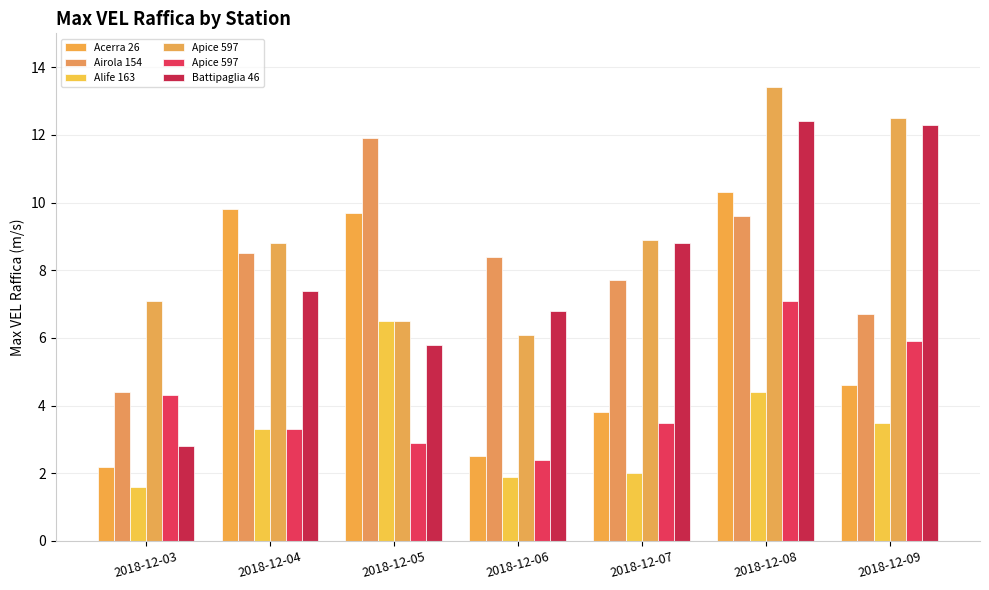

At how many categories does at least one series exceed 10?

3